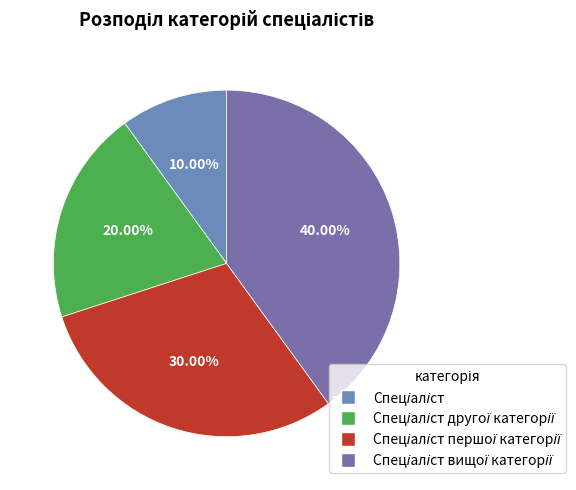

How many segments does this pie chart have?

4